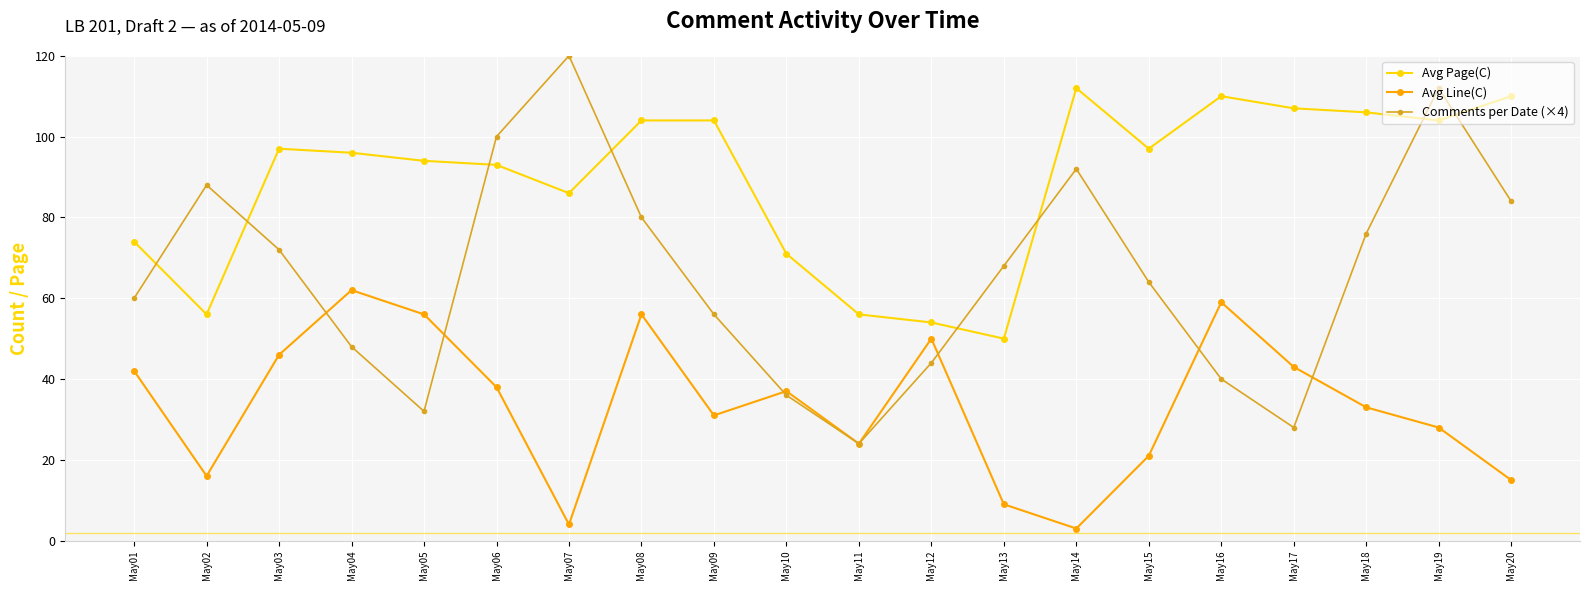

Where is Comments per Date (×4) nearest to the value 72?

May03